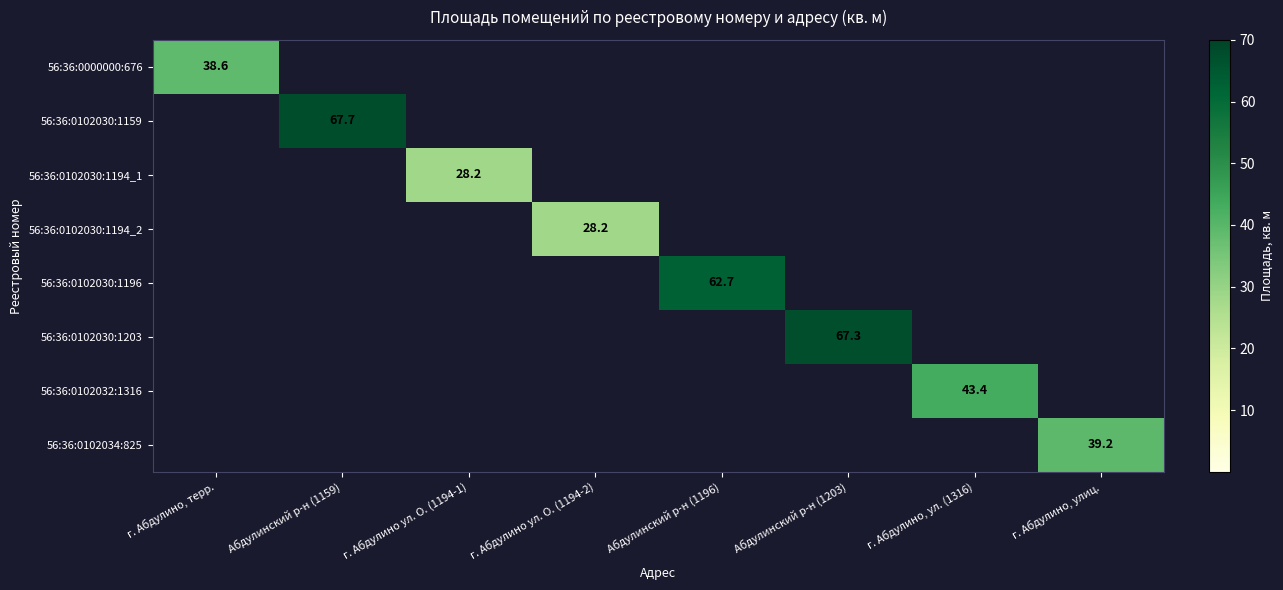

The value of 56:36:0000000:676 at г. Абдулино, терр. is 25.7. True or false?

False